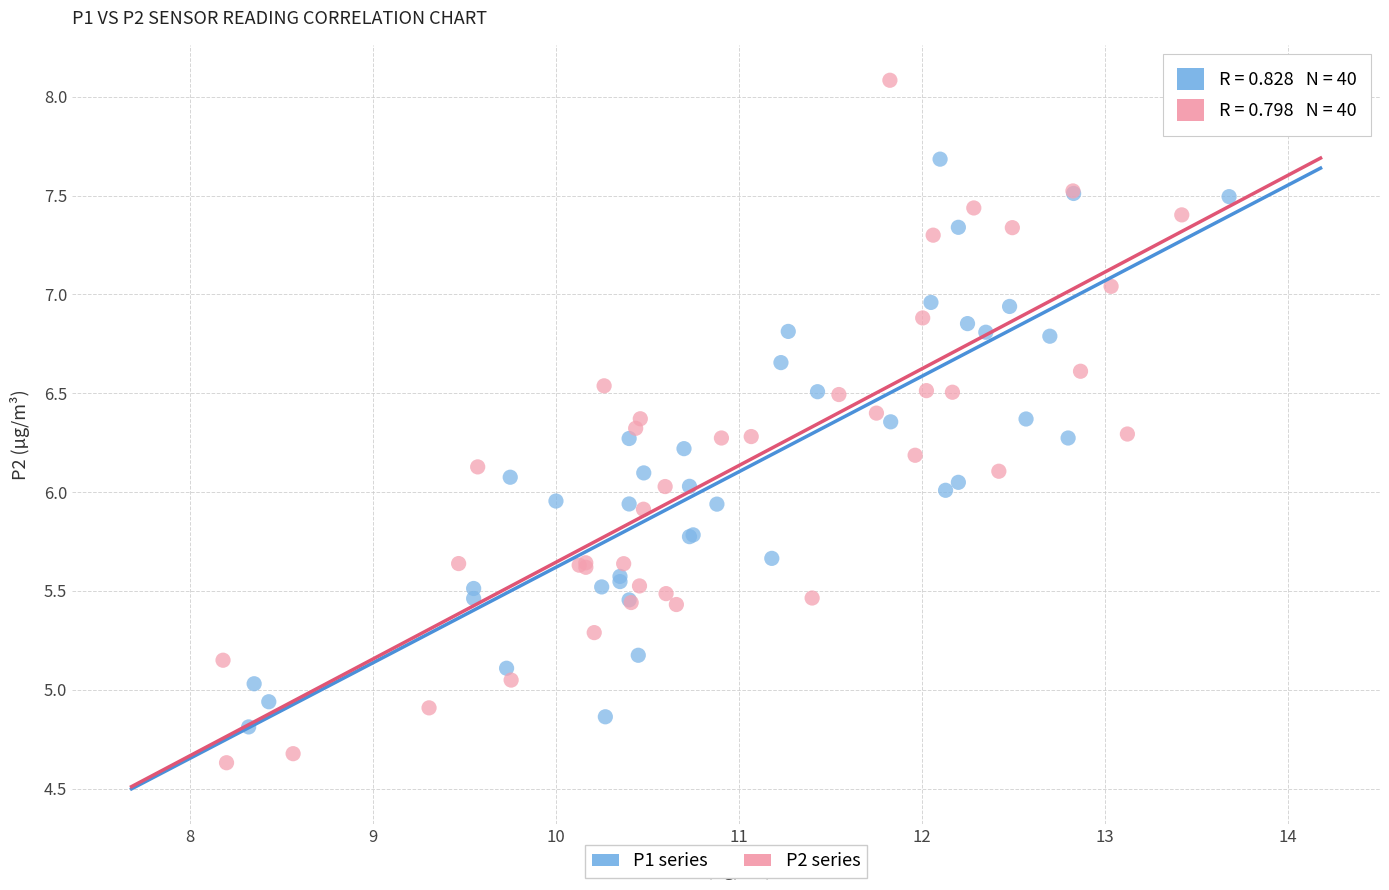

Which series contains the lowest Y value?

P2 series